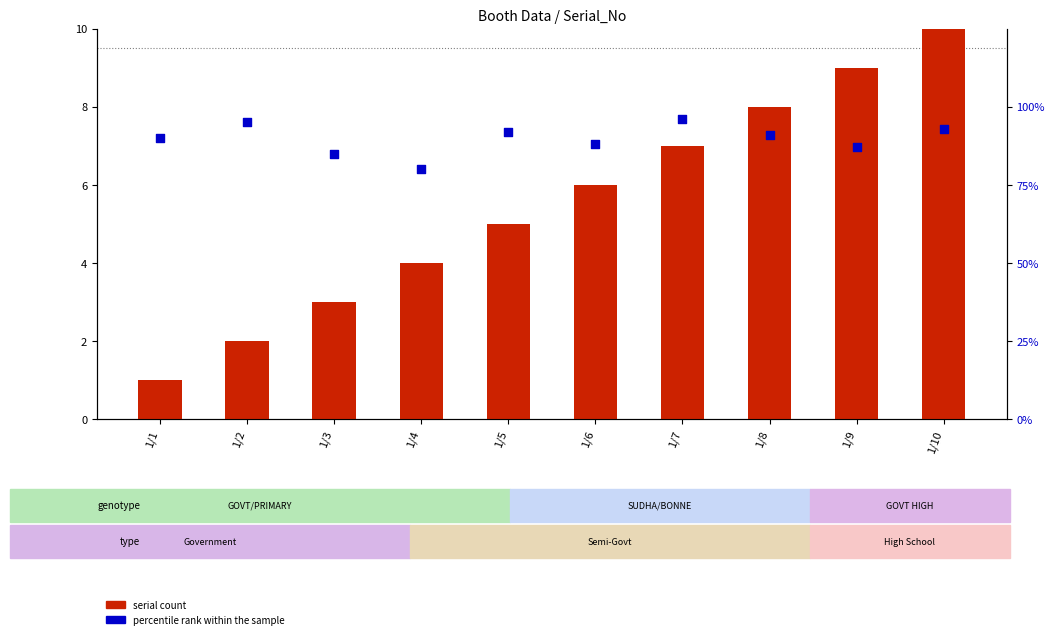

Which series has the widest spread of Y values?

percentile rank within the sample